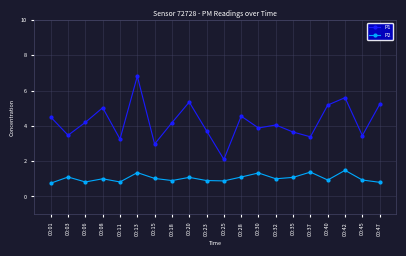

Read the P2 value at 00:06.

0.8